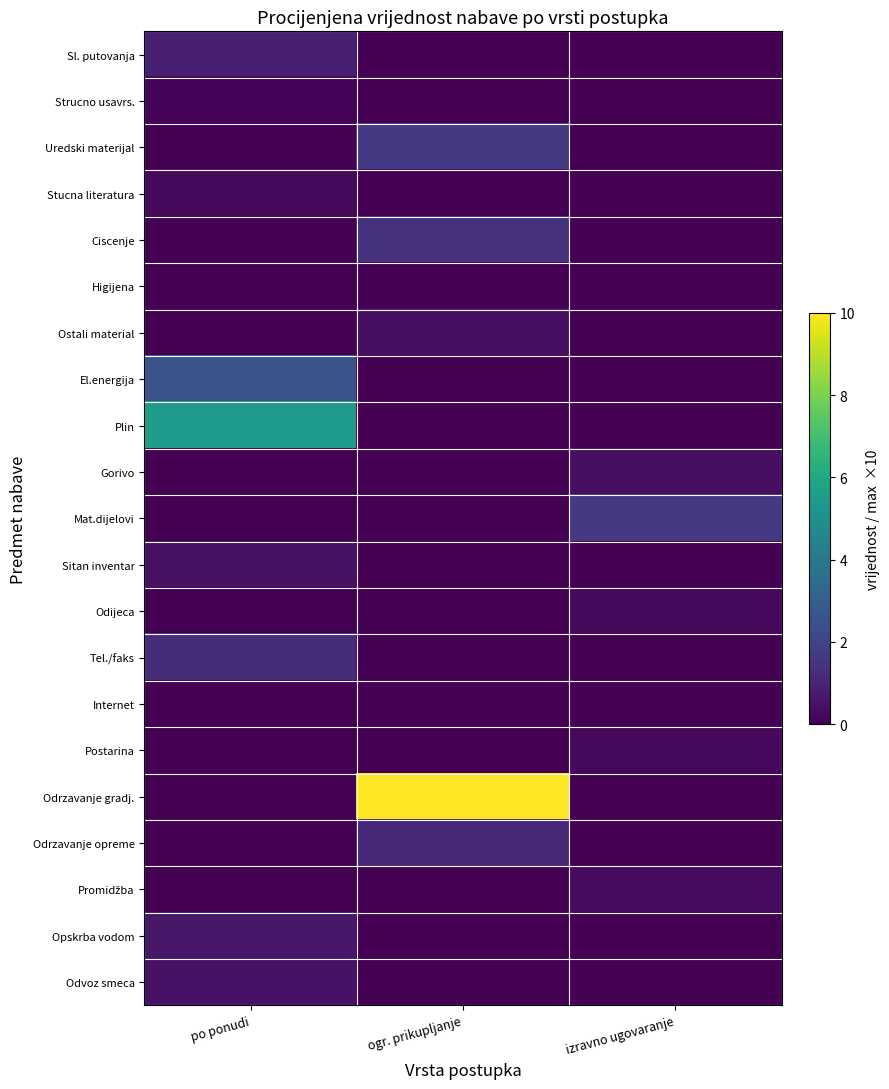

At which category does the chart reach its minimum across all series?

ogr. prikupljanje